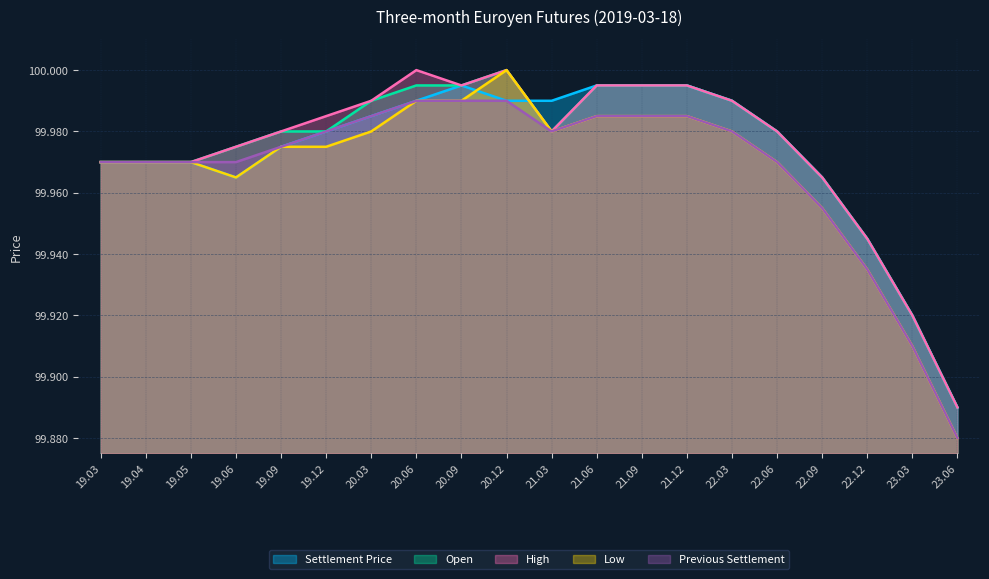

What is the highest value of the Open series?

100.0